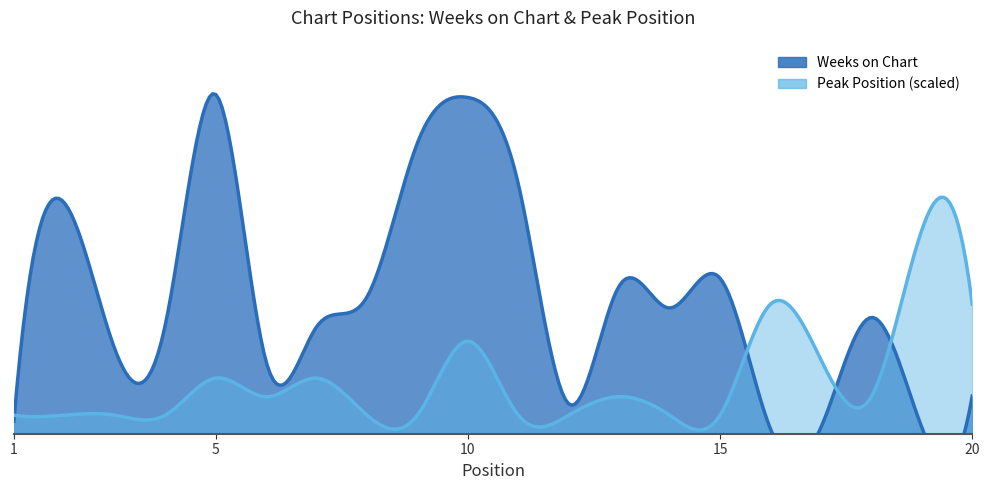

Which series changed the most between 14 and 20?

Weeks on Chart